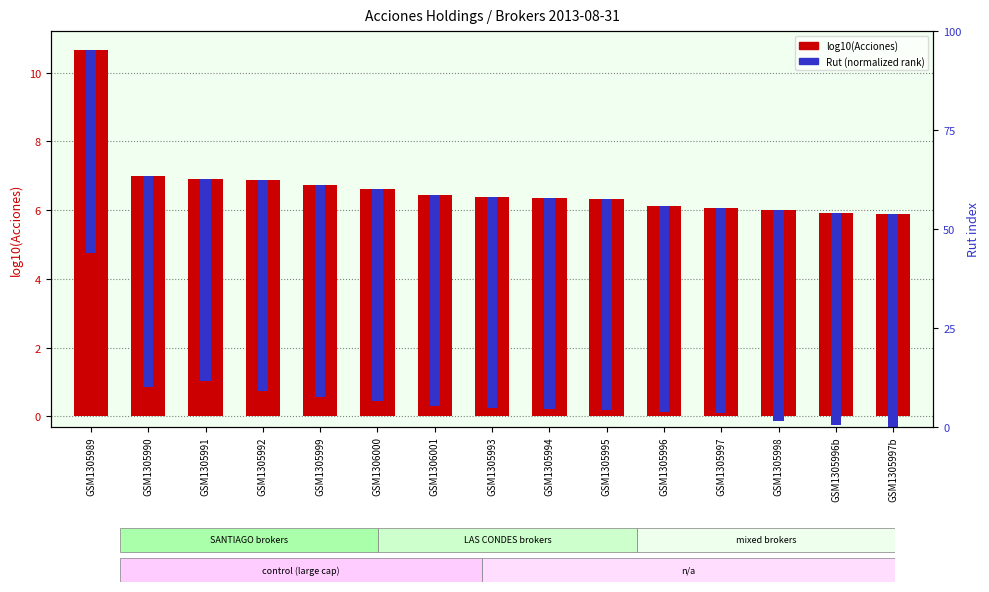

Which category has the lowest value across all series?

GSM1305997b